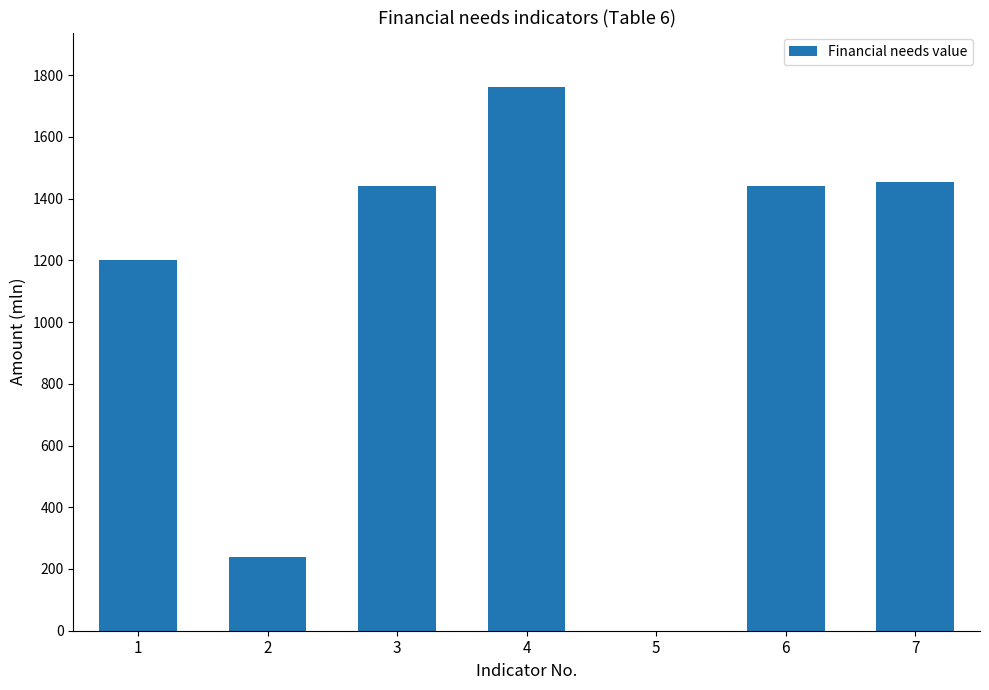

What is the change in value from 4 to 6?

-321.7